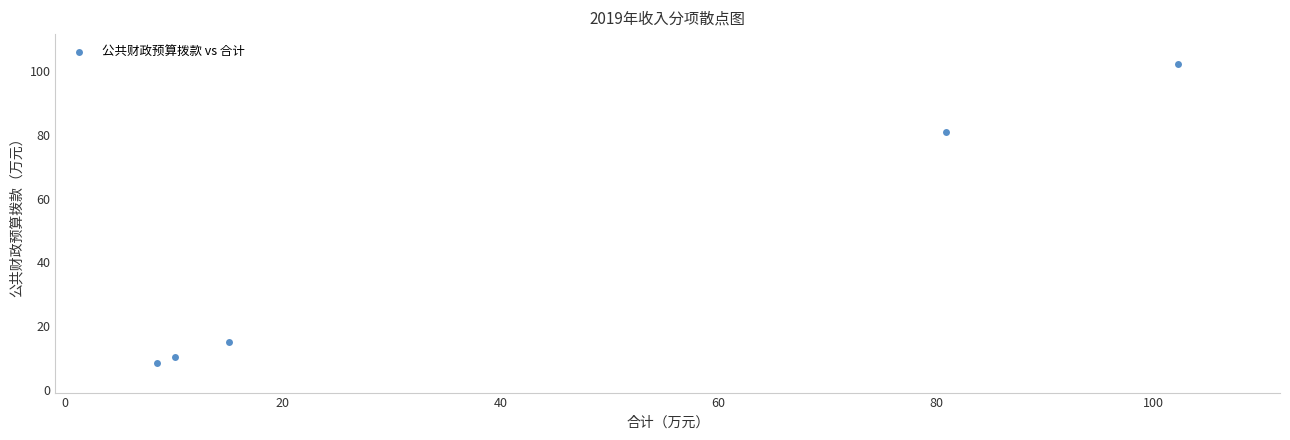

What is the average X value?

43.3